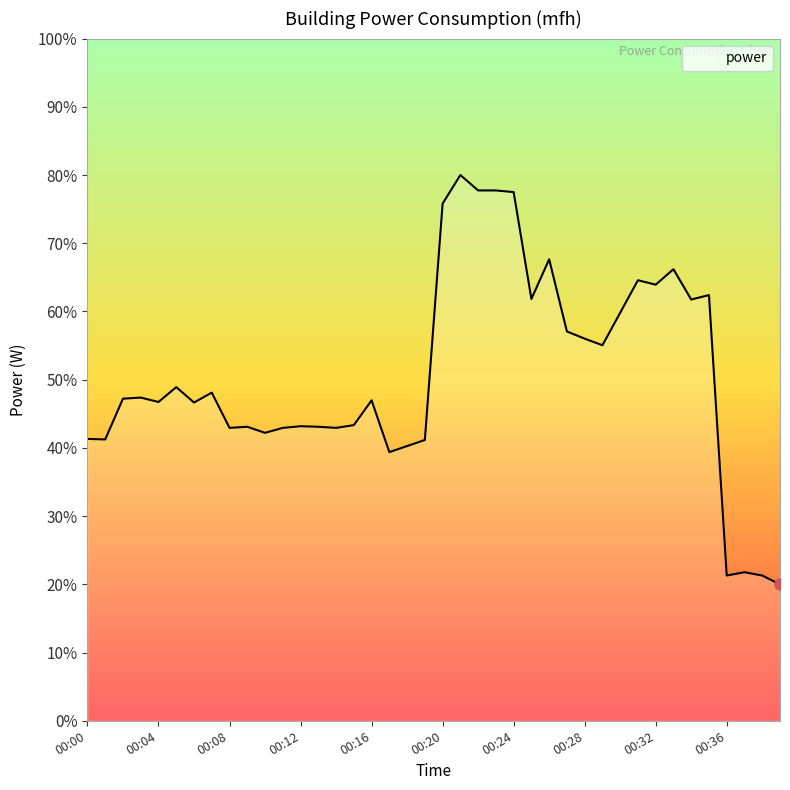

What is the smallest value displayed?

20.0